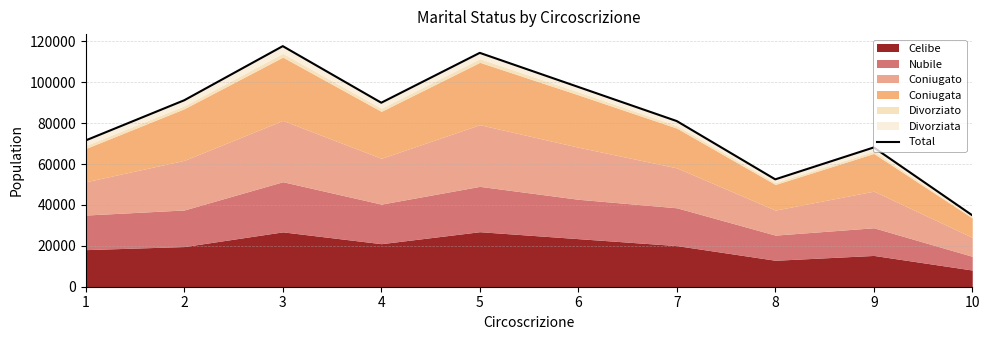

Does the chart display data point markers on the line(s)?

No